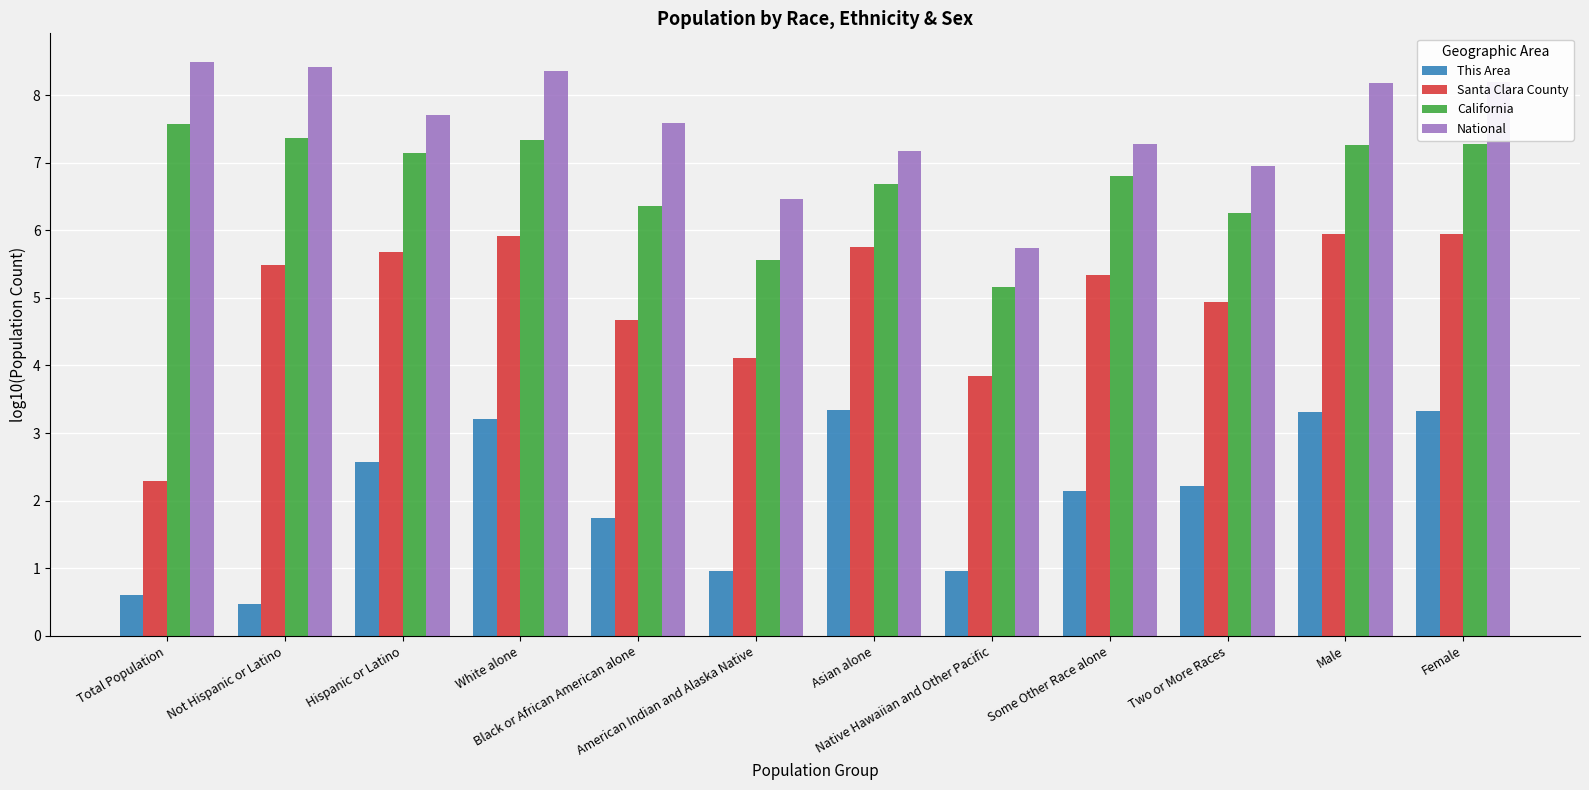

Rank the series at Total Population from lowest to highest value.

This Area, Santa Clara County, California, National